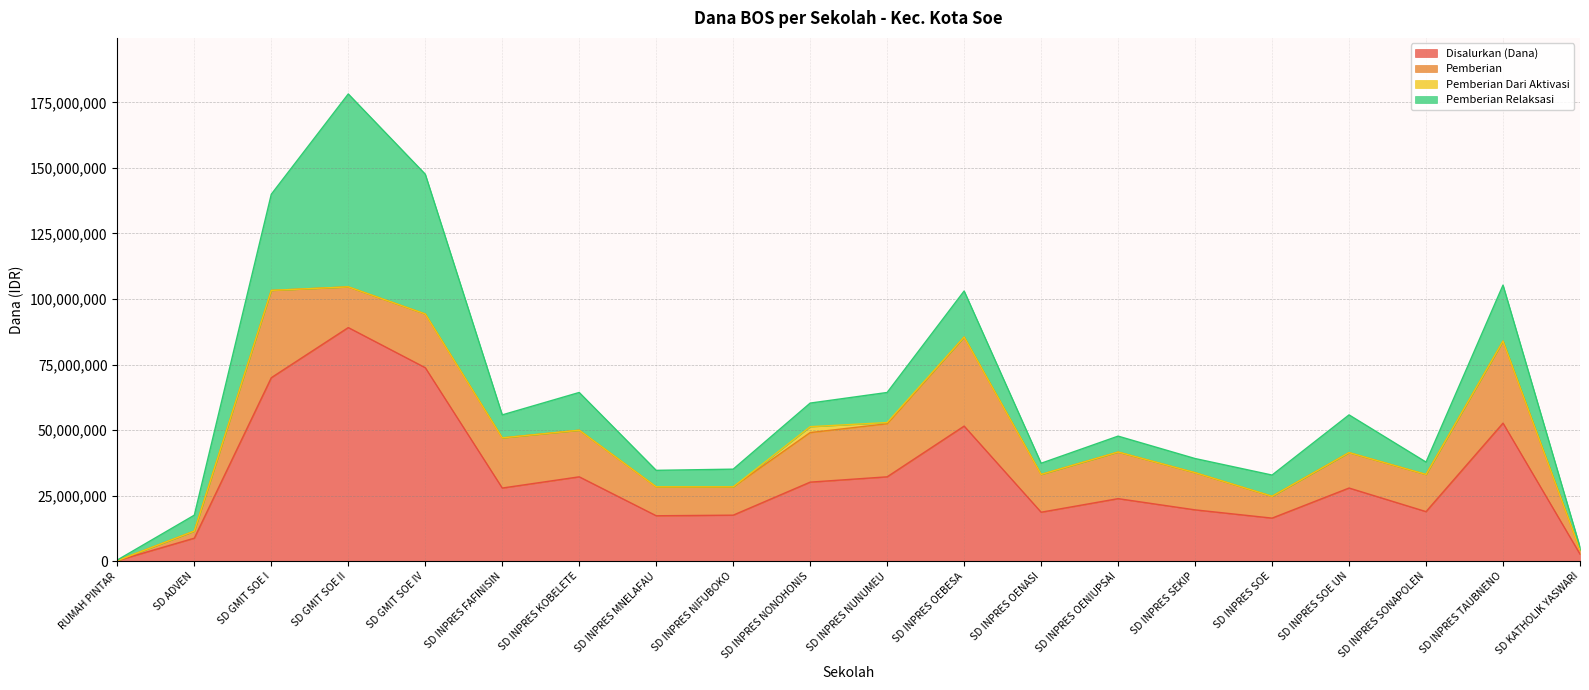

True or false: Pemberian and Disalurkan (Dana) intersect in this chart.

False